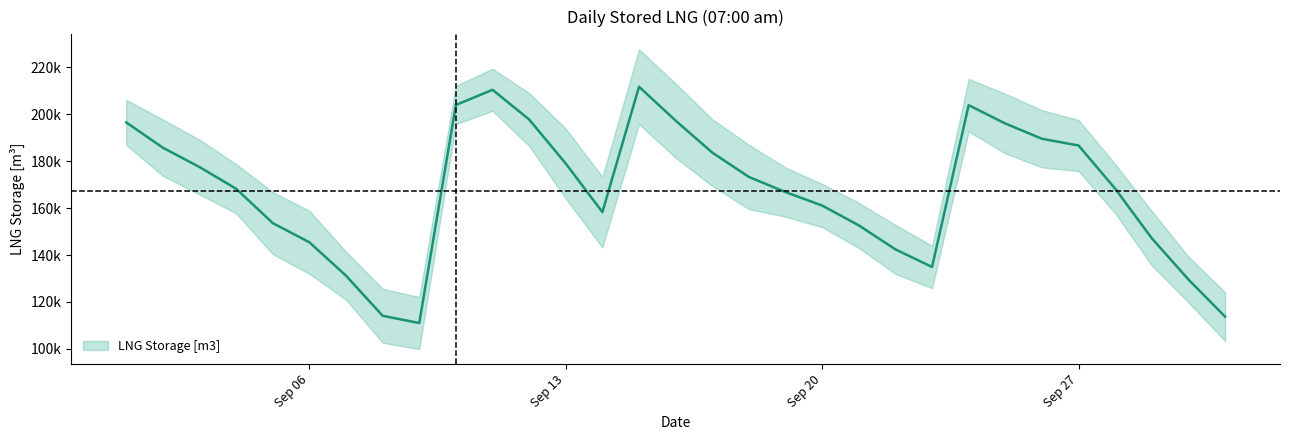

What is the sum of the values at 2021-09-20 and 2021-09-16?

358423.9